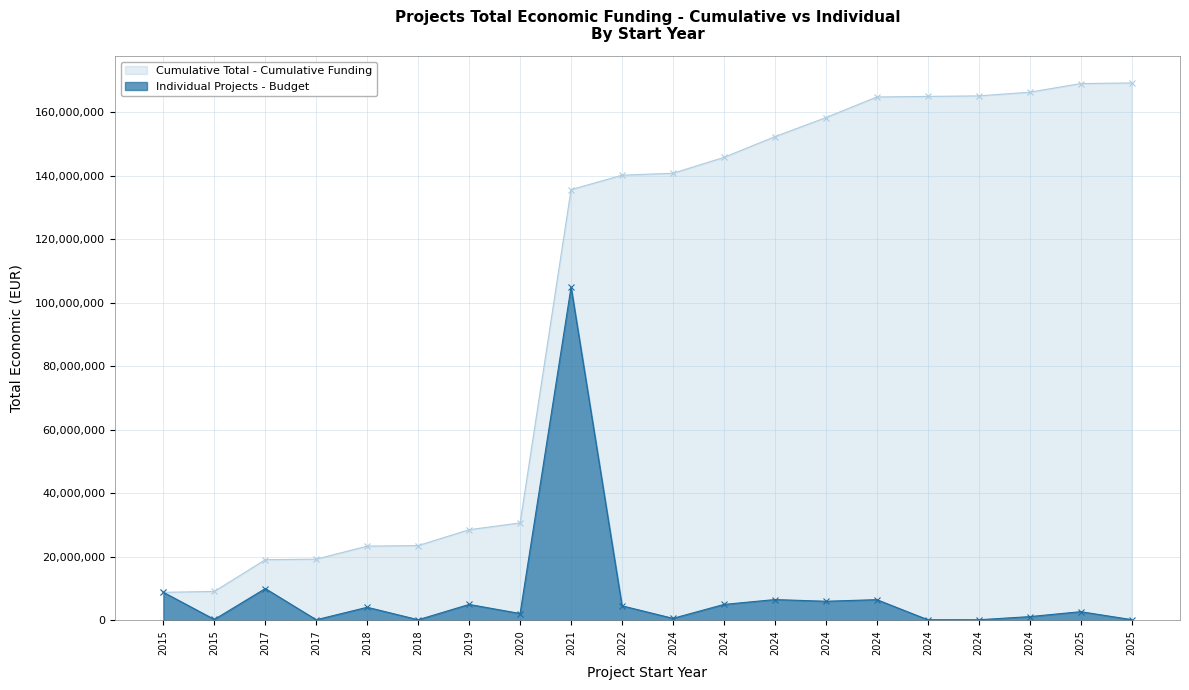

Count the number of categories in the chart.

20